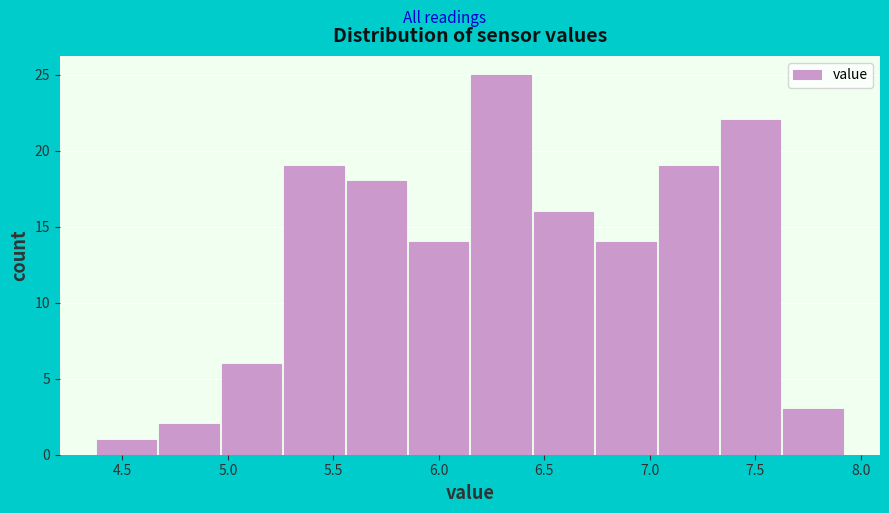

How tall is the bar that spans 7.05 to 7.35 on the x-axis? Neither the bar edges nor the heights are printed on the chart, so give them approximately, as read against the axes.

19